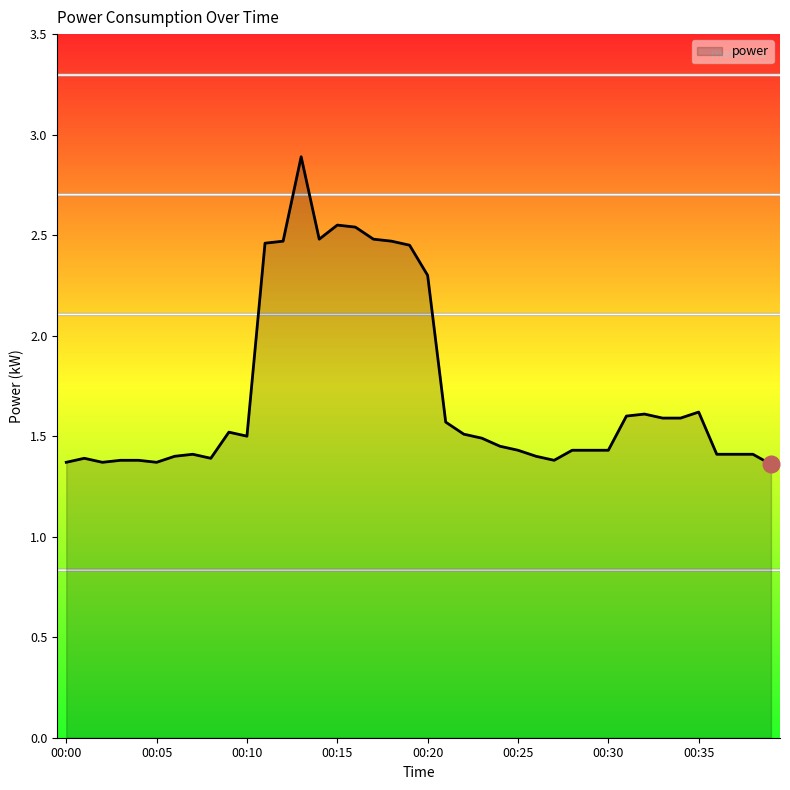

What is the greatest value displayed?

2.9